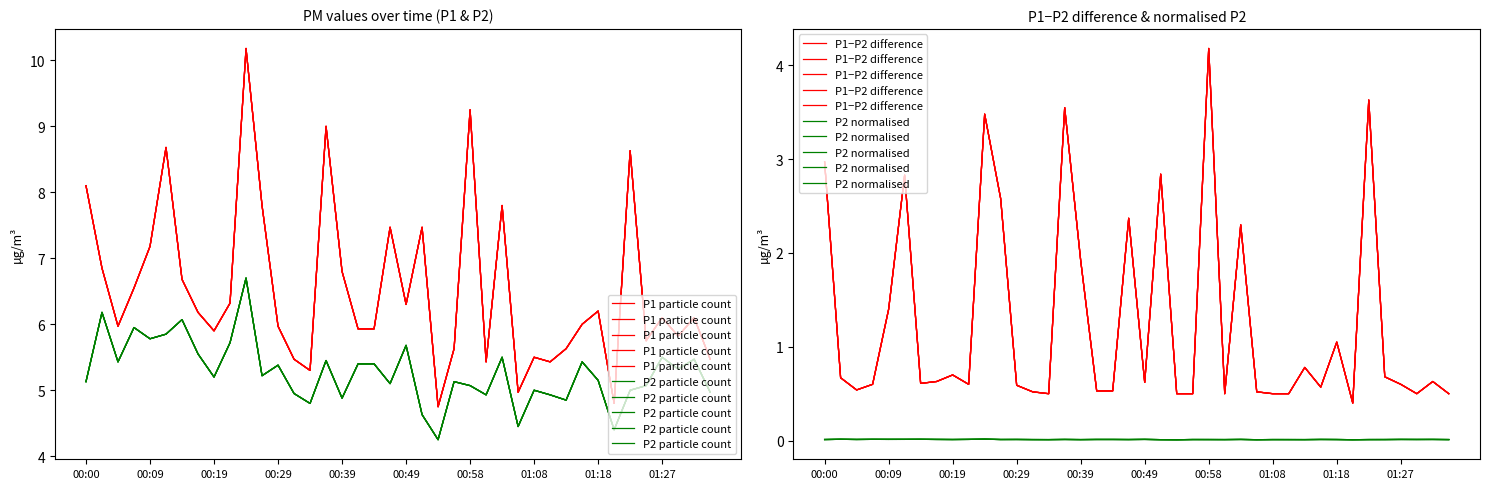

True or false: P2 normalised and P2 particle count intersect in this chart.

False